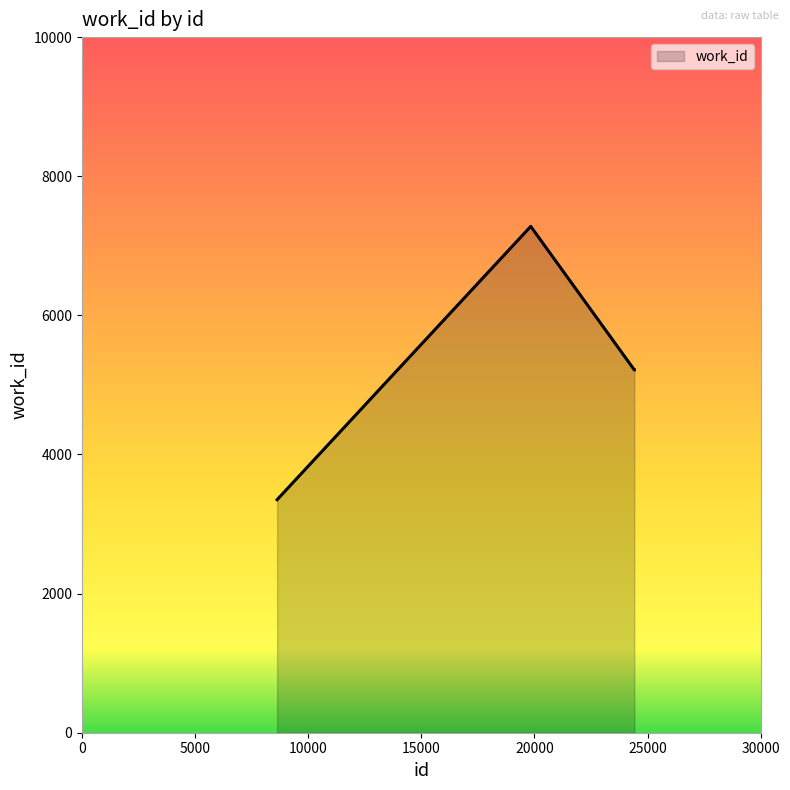

How many values are below 5216?

1